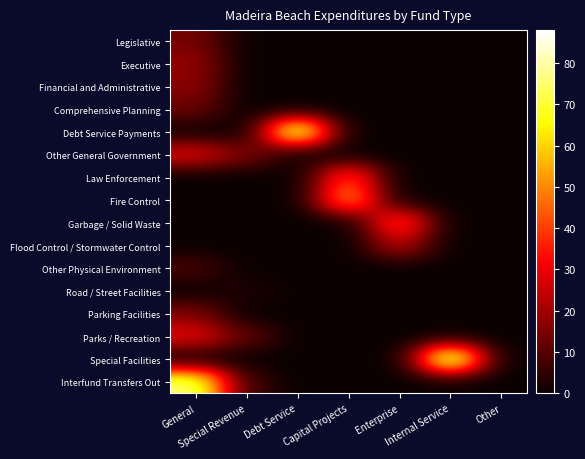

What is the spread (max minus min) of values at Special Revenue?

15.5